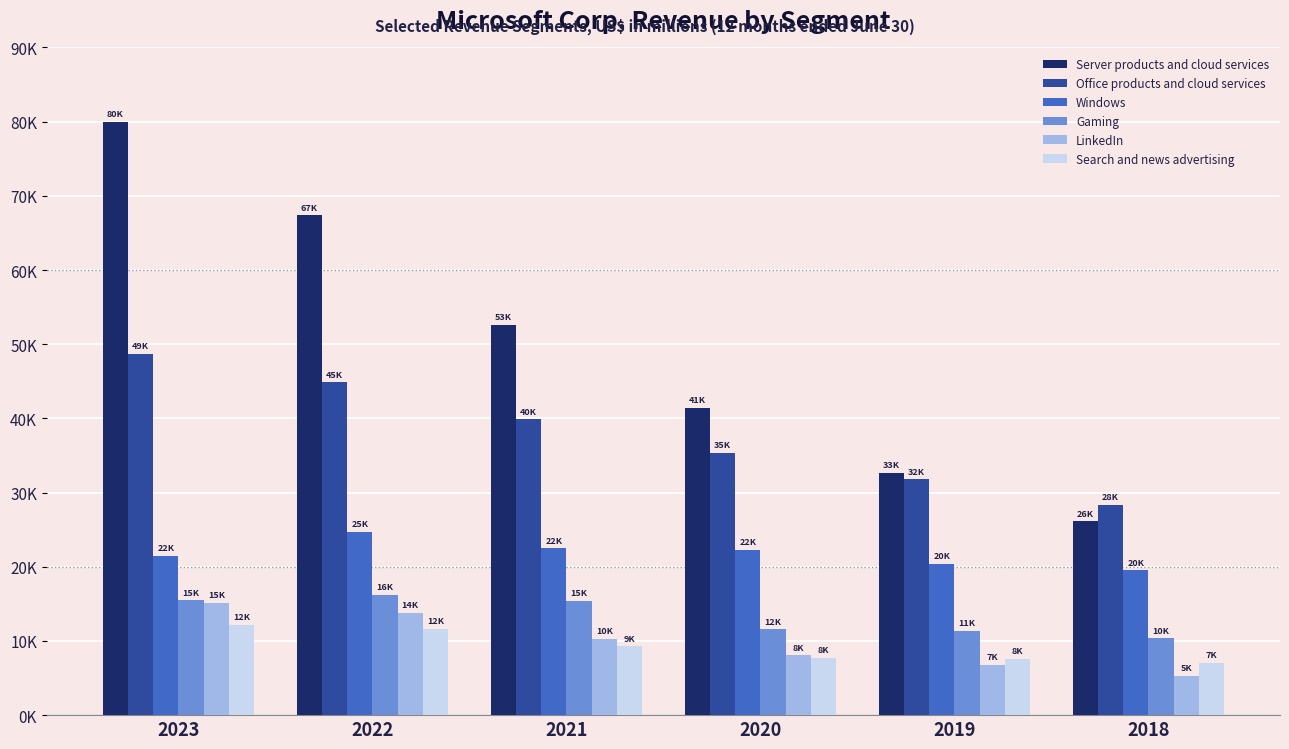

What is the greatest value displayed?

79970